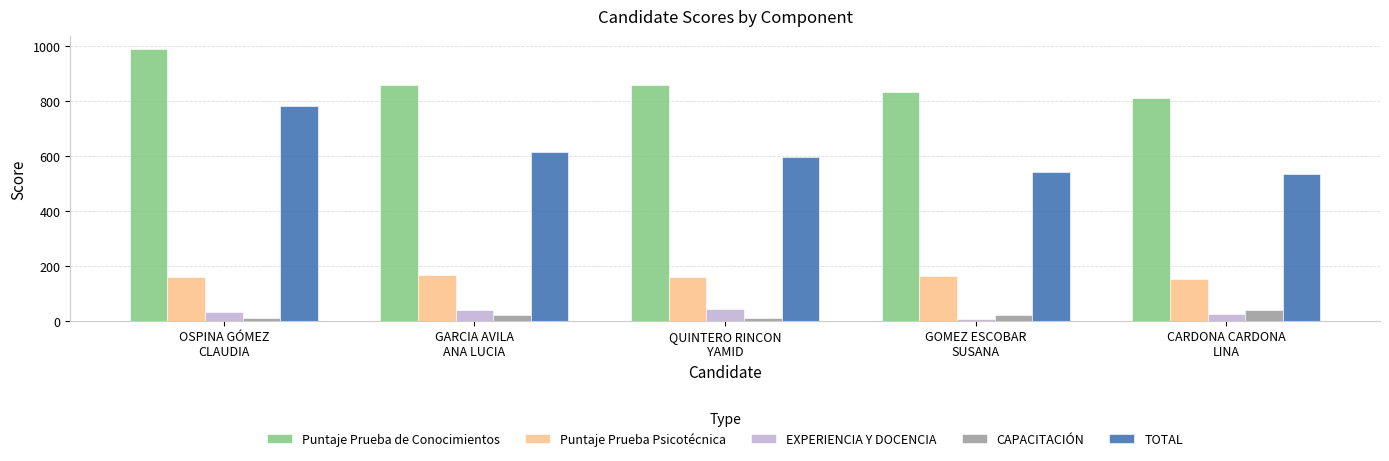

True or false: CAPACITACIÓN has a value of 20.0 at GOMEZ ESCOBAR
SUSANA.

True